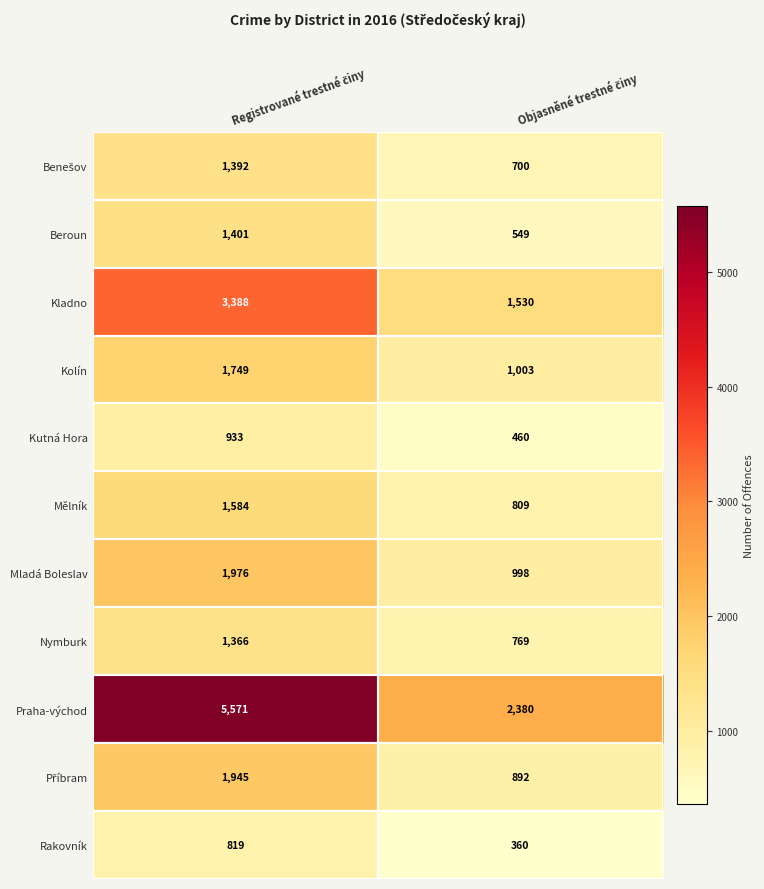

Which series has the widest spread of values?

Praha-východ